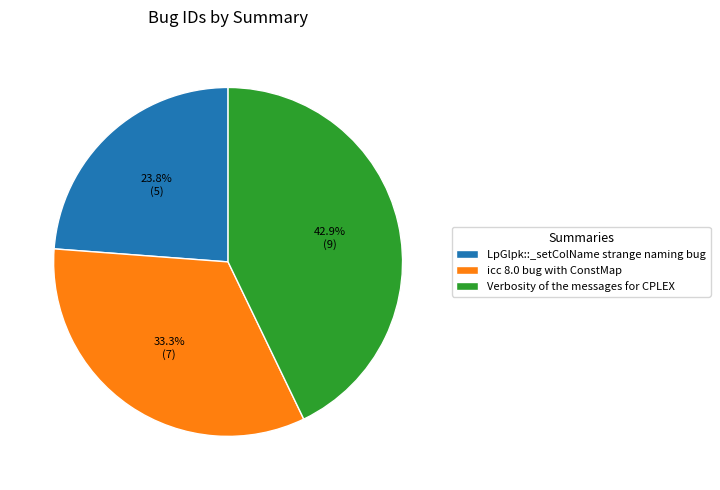

Combined, what portion of the pie is icc 8.0 bug with ConstMap and Verbosity of the messages for CPLEX?

76.2%